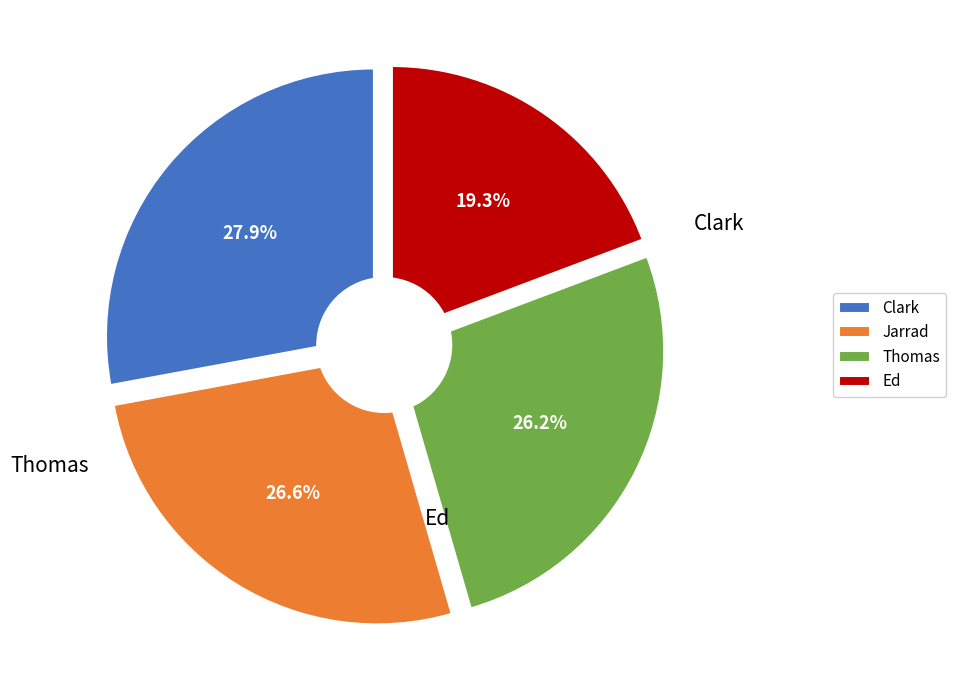

To the nearest percent, what percentage of the pie is Ed?

19%